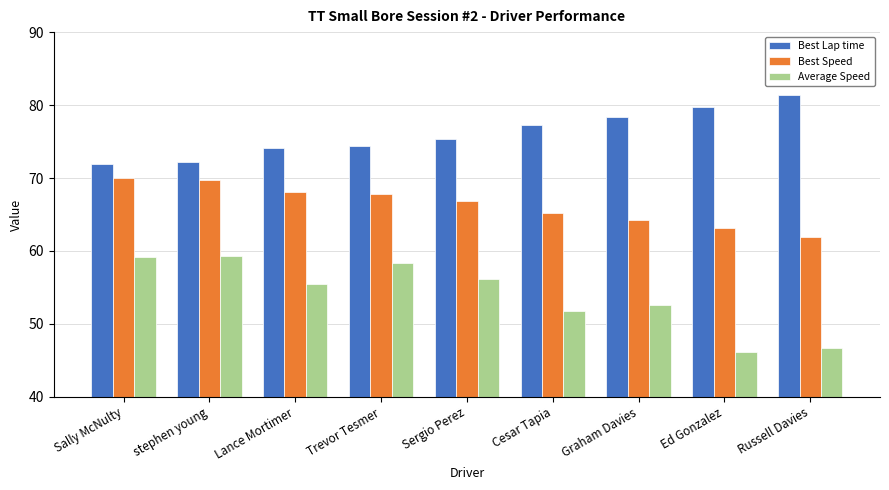

What is the value of the Best Lap time bar at the 9th from the left?

81.3